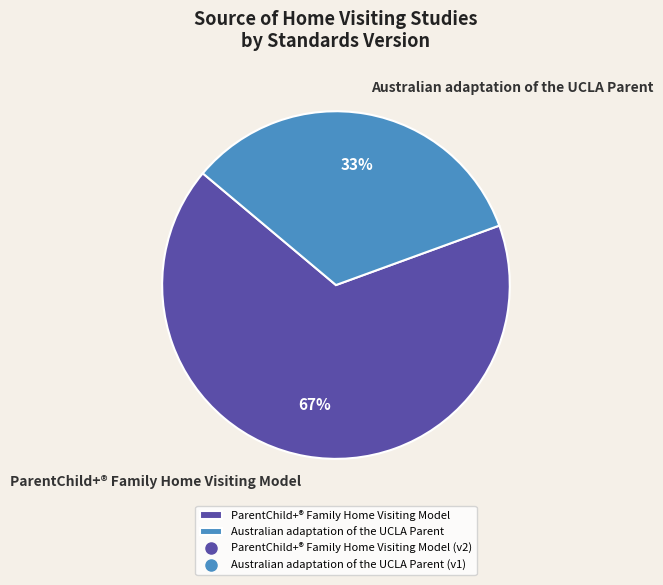

Between ParentChild+® Family Home Visiting Model and Australian adaptation of the UCLA Parent, which is larger?

ParentChild+® Family Home Visiting Model